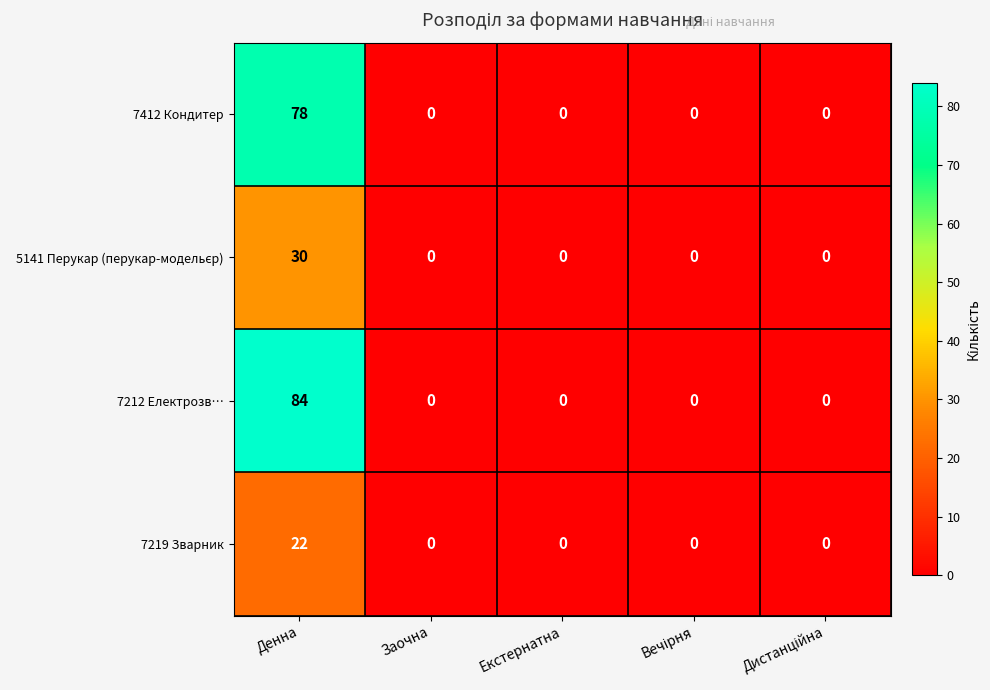

How many distinct data groups are displayed?

4